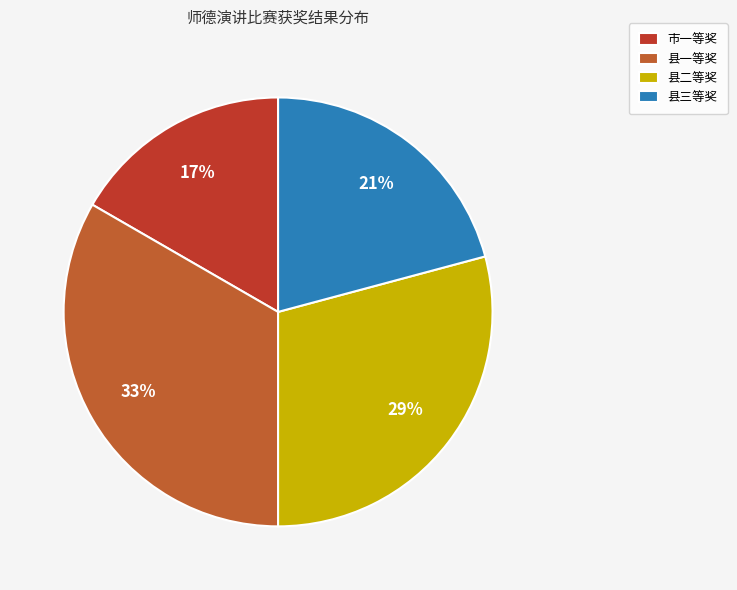

To the nearest percent, what portion does 县一等奖 represent?

33%